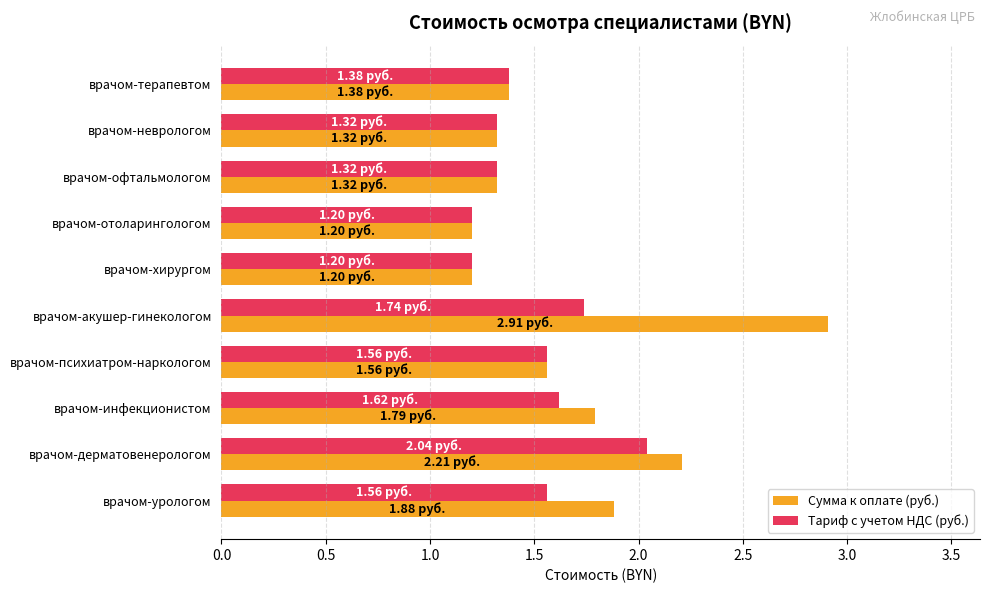

What is the minimum value shown in the chart?

1.2